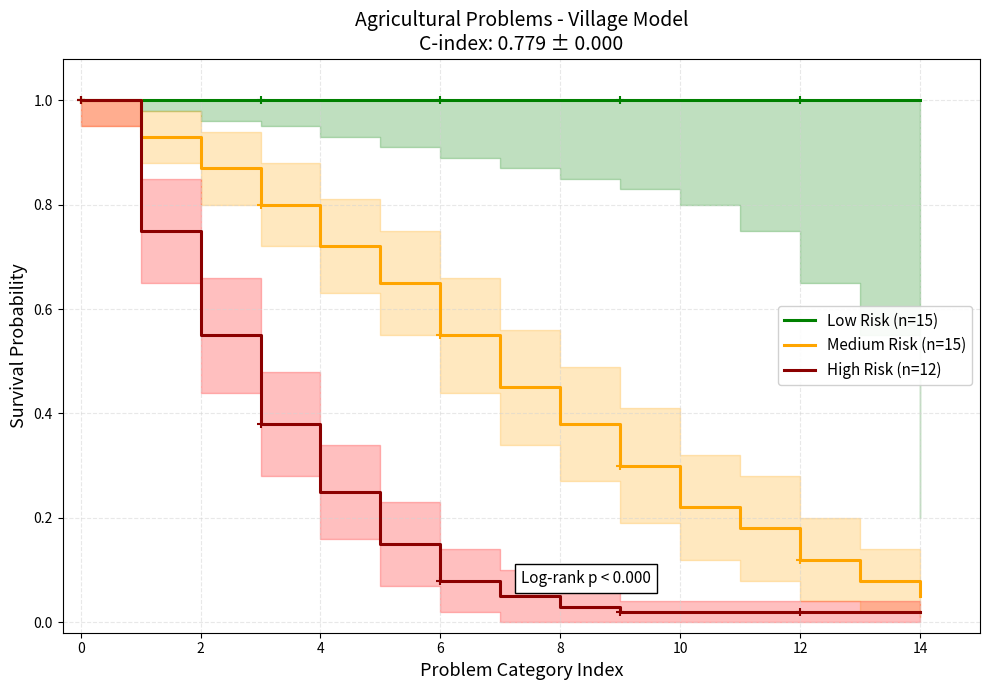

Count the number of data series in this chart.

3